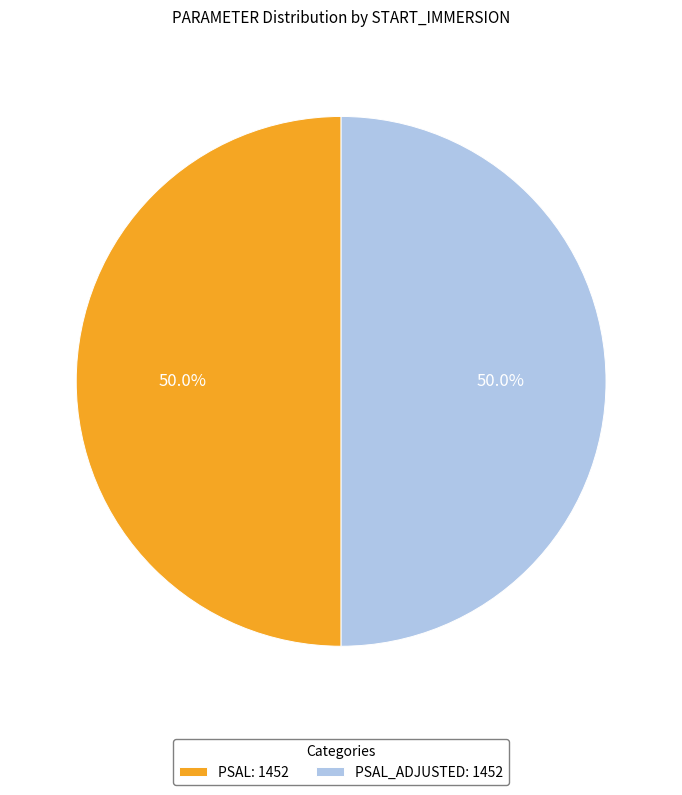

Count the number of slices in the pie.

2